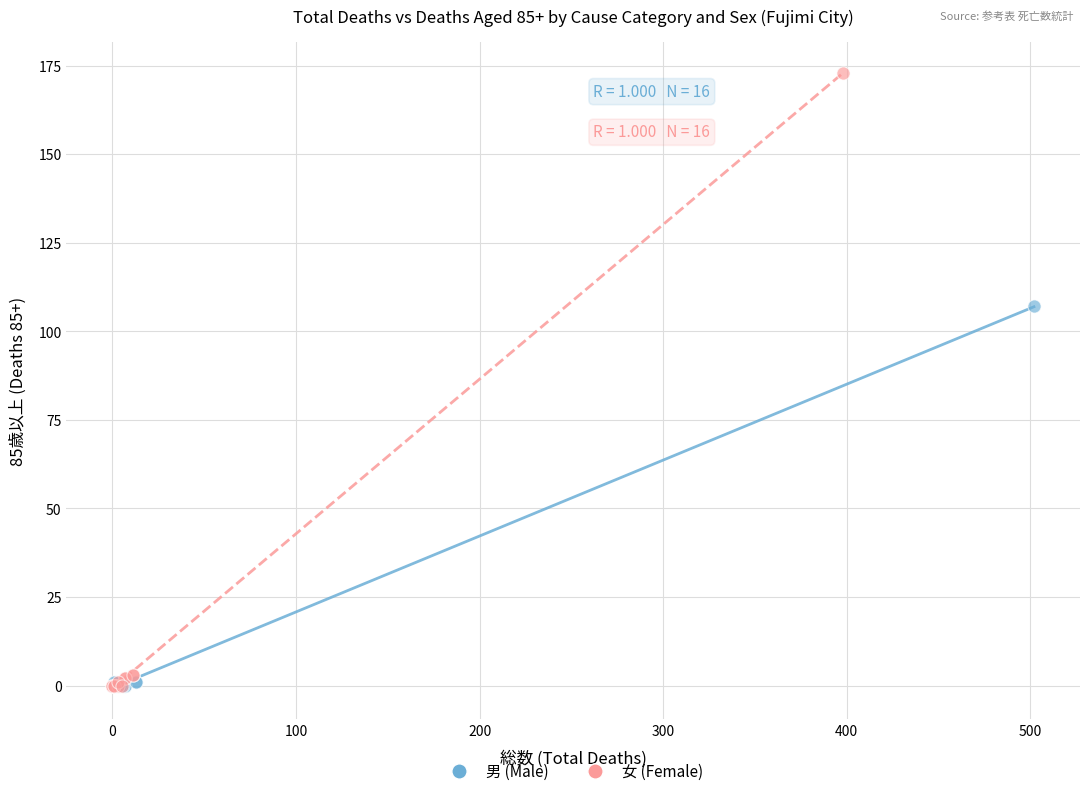

Which series has the widest spread of Y values?

女 (Female)